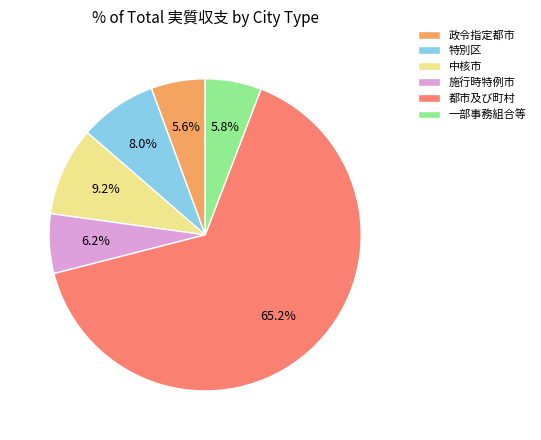

To the nearest percent, what portion does 中核市 represent?

9%